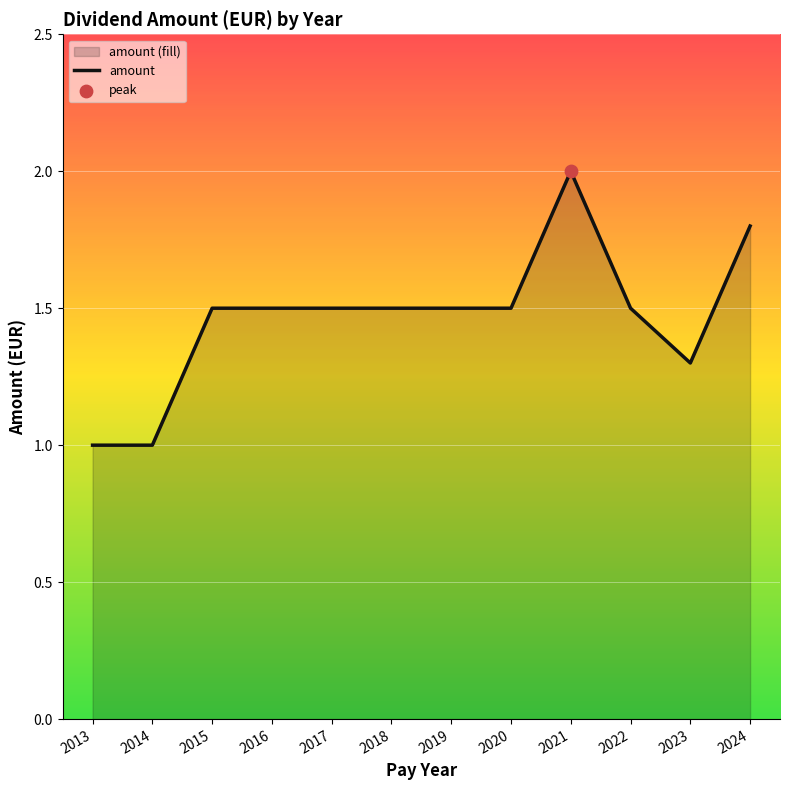

What is the change in value from 2013 to 2021?

+1.0